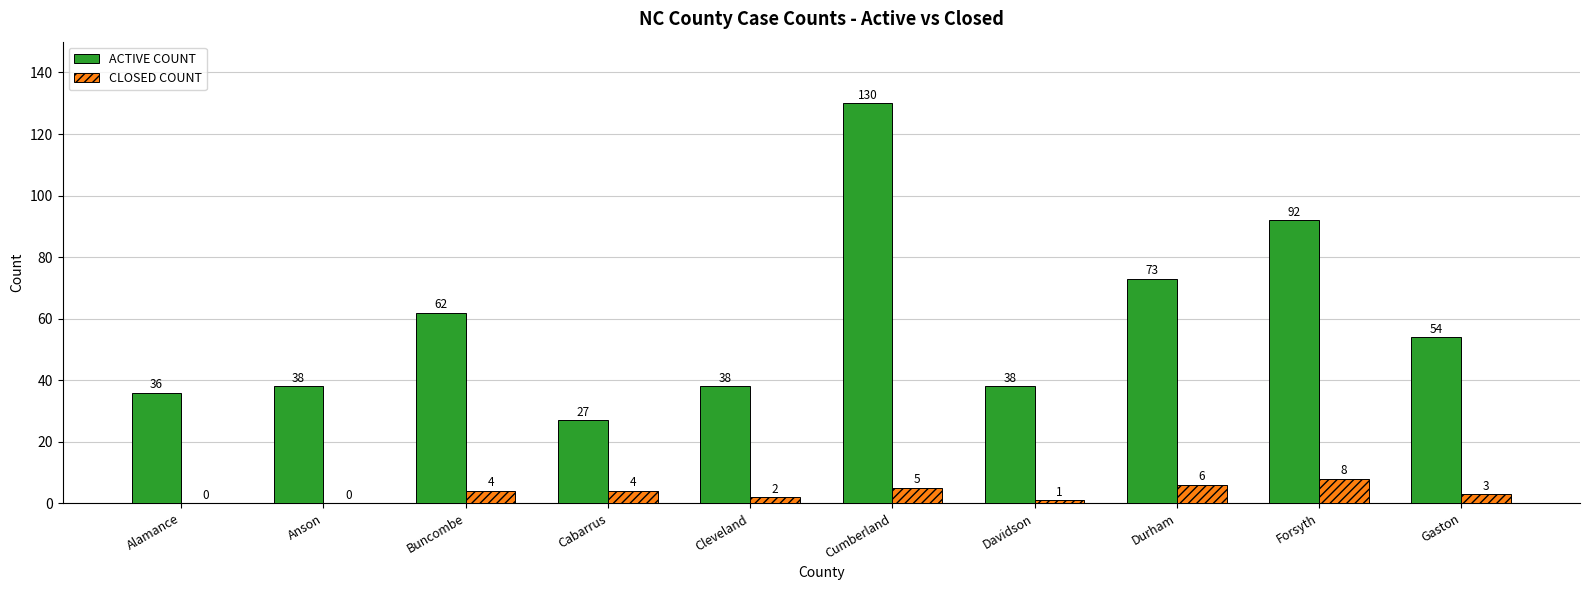

Reading left to right, list all the values displayed in this chart.

ACTIVE COUNT: Alamance=36	Anson=38	Buncombe=62	Cabarrus=27	Cleveland=38	Cumberland=130	Davidson=38	Durham=73	Forsyth=92	Gaston=54
CLOSED COUNT: Alamance=0	Anson=0	Buncombe=4	Cabarrus=4	Cleveland=2	Cumberland=5	Davidson=1	Durham=6	Forsyth=8	Gaston=3